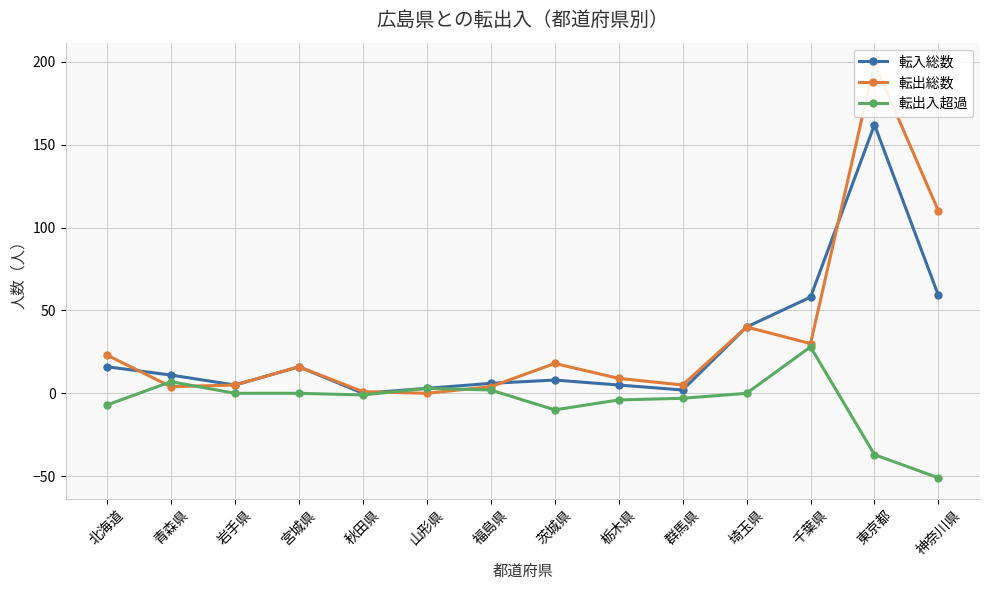

What is the value of the 転出総数 point at the 10th from the left?

5